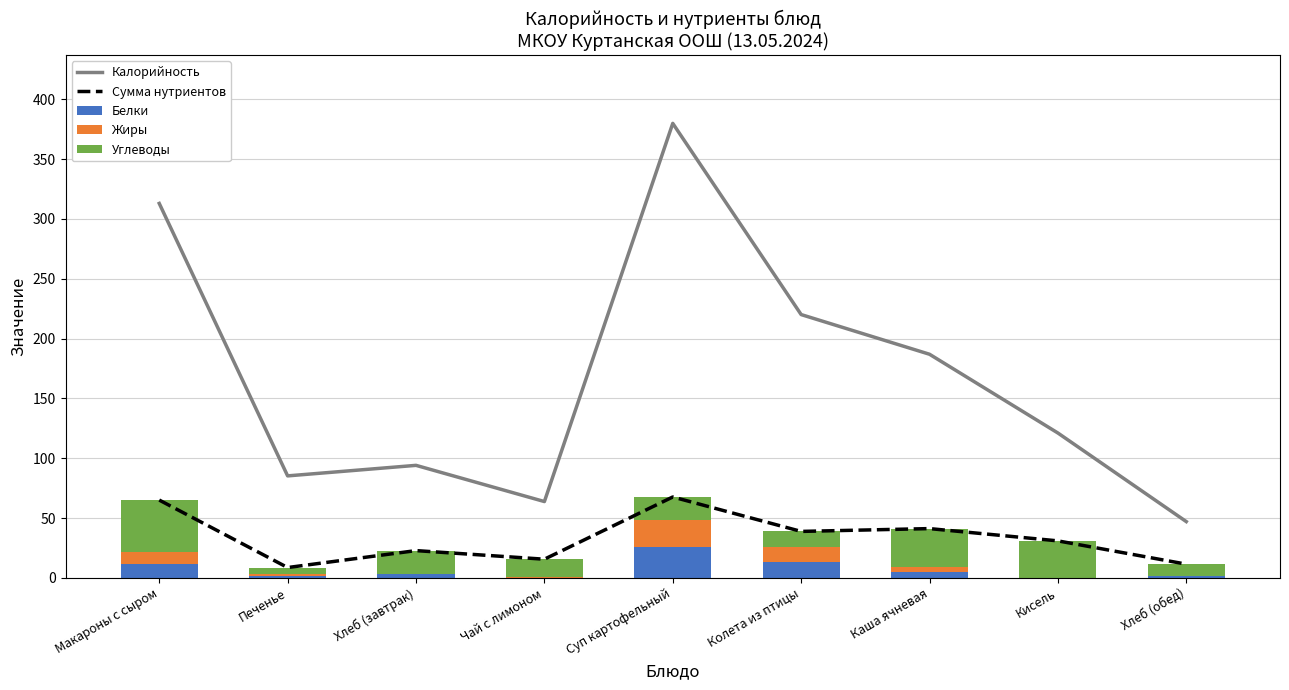

What is the sum of the Сумма нутриентов values at Хлеб (обед) and Макароны с сыром?

76.4